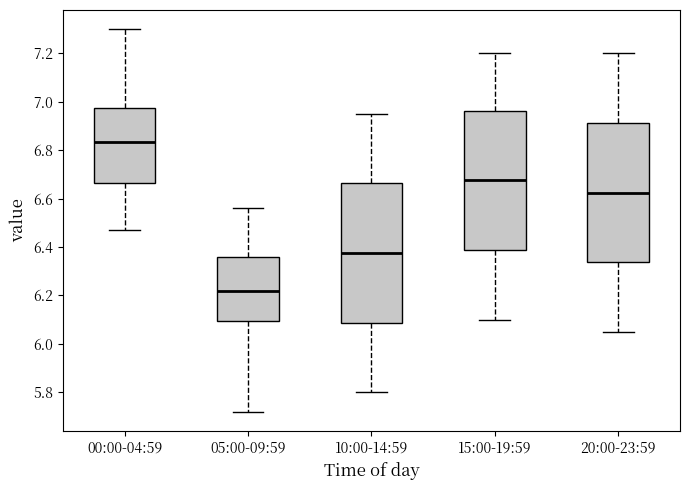

Reading left to right, read every box against the y-axis: the position of its median line, the range the box covers, and the ends of its whiskers. The values are not printed on the chart, so give them approximately, as read against the axis.

00:00-04:59: median 6.84, box 6.66 to 6.98, whiskers 6.48 to 7.30
05:00-09:59: median 6.22, box 6.10 to 6.36, whiskers 5.72 to 6.56
10:00-14:59: median 6.38, box 6.08 to 6.66, whiskers 5.80 to 6.96
15:00-19:59: median 6.68, box 6.38 to 6.96, whiskers 6.10 to 7.20
20:00-23:59: median 6.62, box 6.34 to 6.92, whiskers 6.06 to 7.20